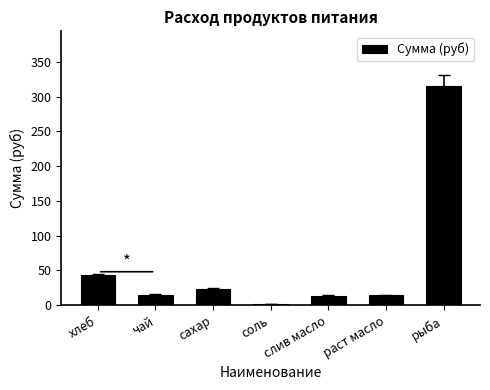

What is the difference between the values at слив масло and хлеб?

29.7